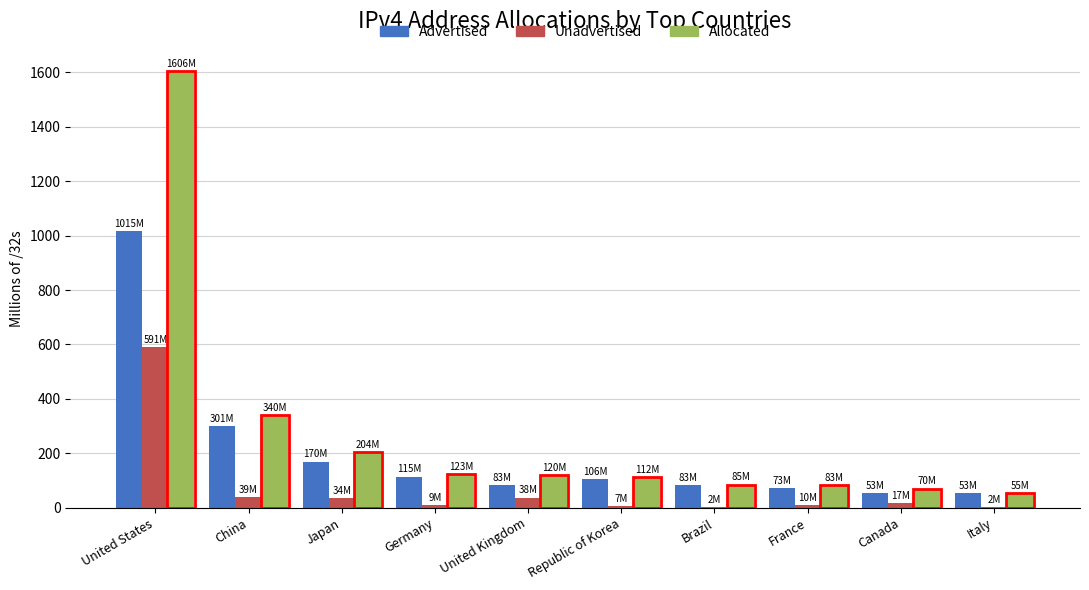

What is the total value across all series at United Kingdom?

240.6